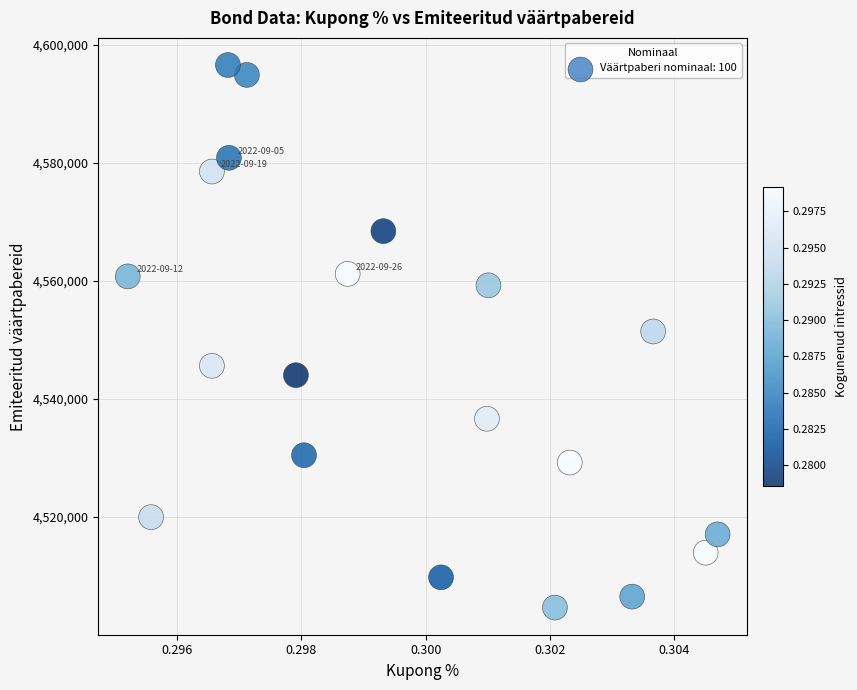

What is the range of Y values (max minus min)?

91918.2